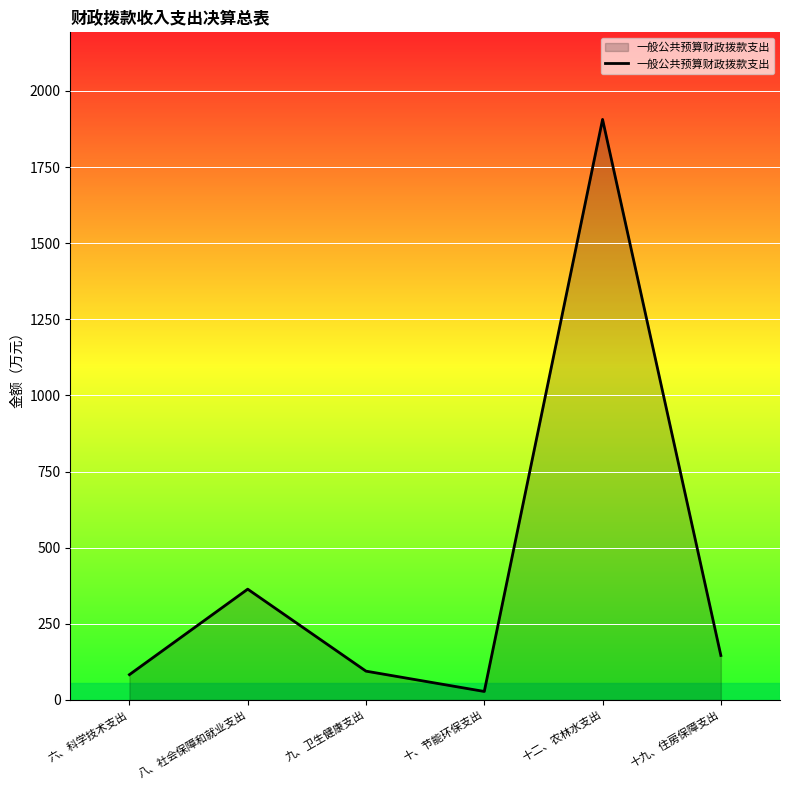

What is the sum of all values?

2621.7